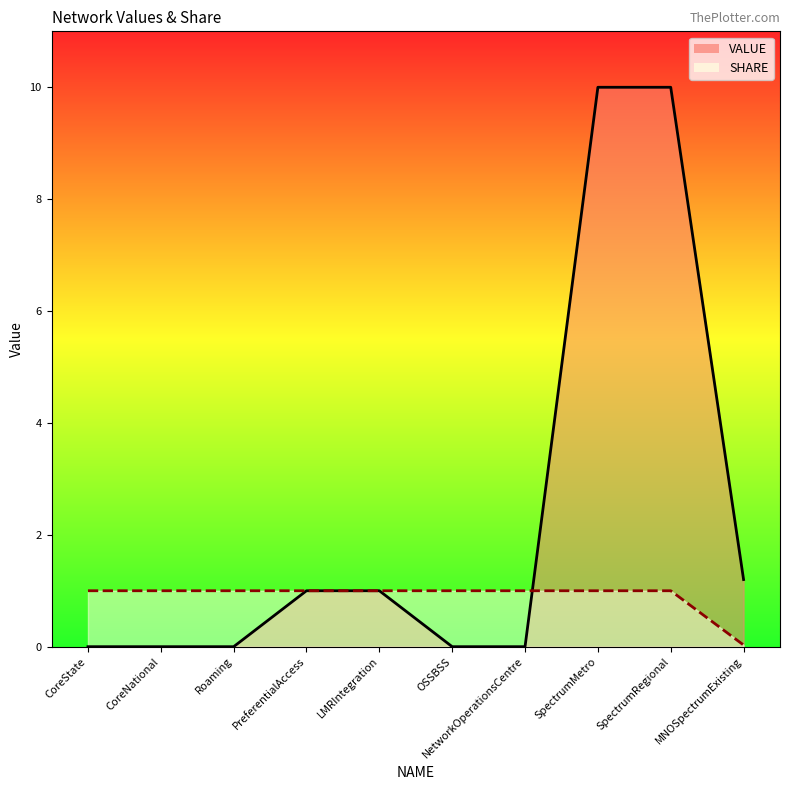

Between which two adjacent categories do VALUE_line and SHARE_line first intersect?

NetworkOperationsCentre and SpectrumMetro